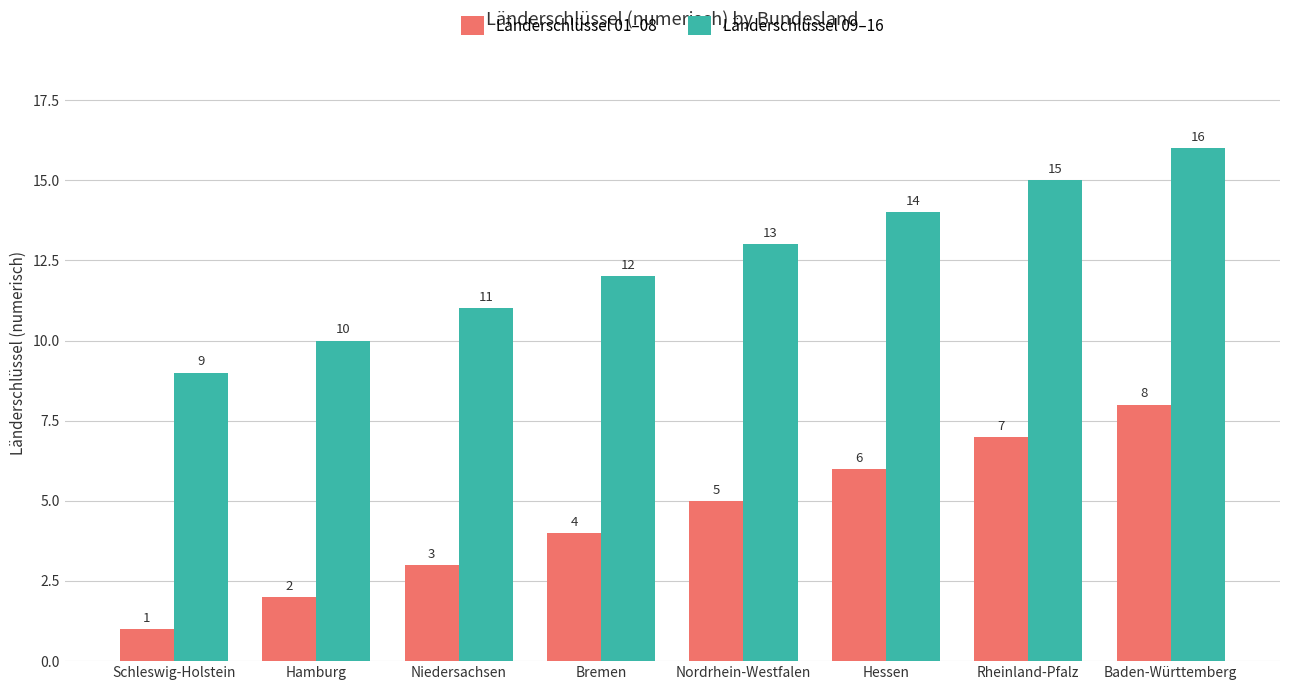

How many bars are there in total?

16